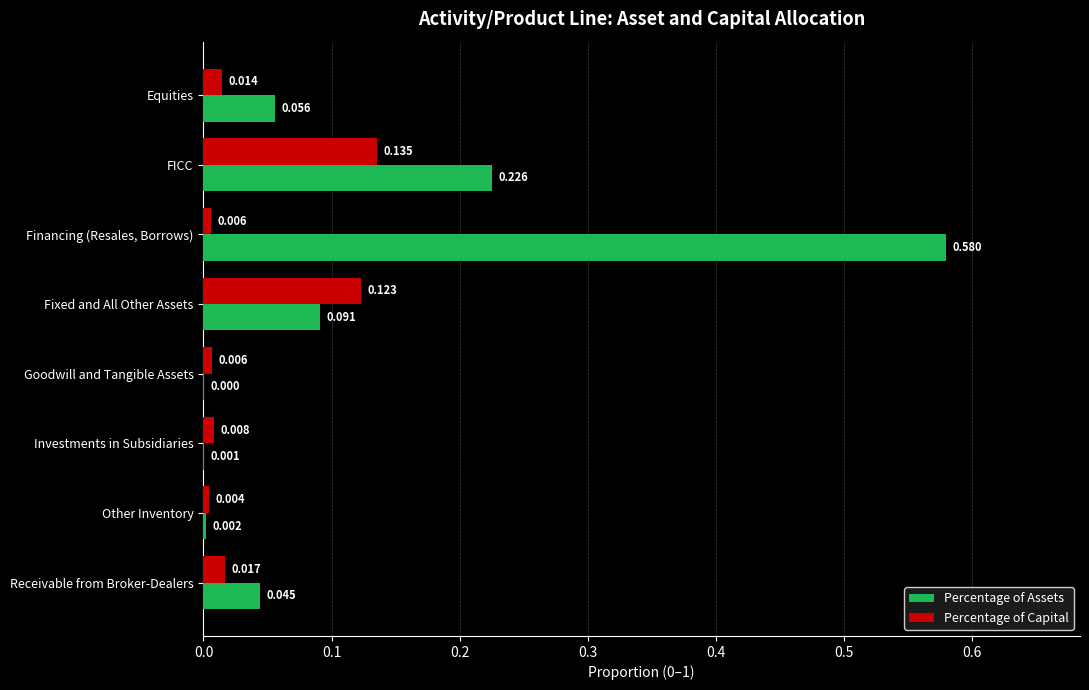

What are all the series names shown in the legend?

Percentage of Assets, Percentage of Capital